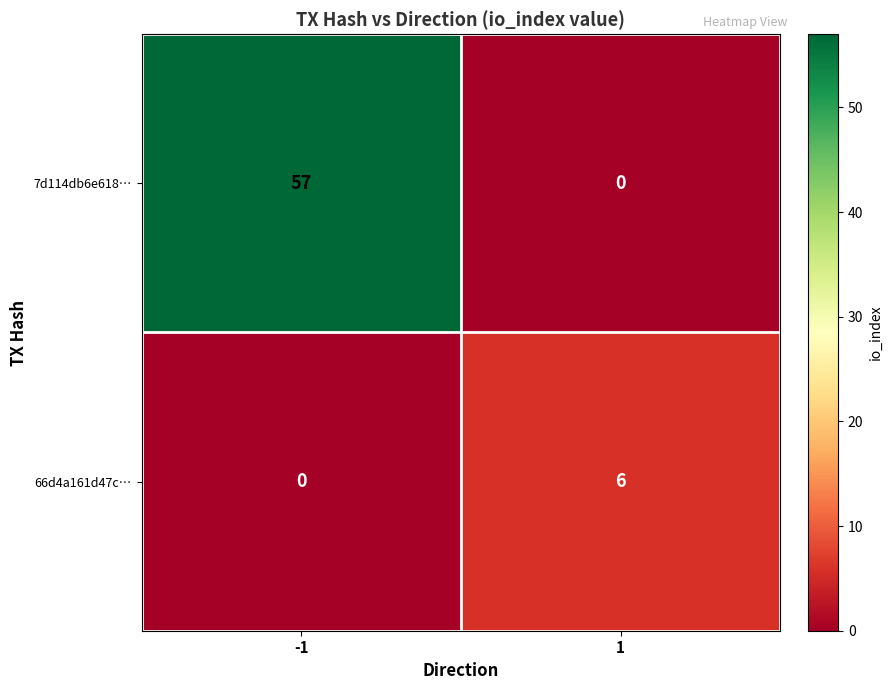

What value does the 66d4a161d47c… series have at 1?

6